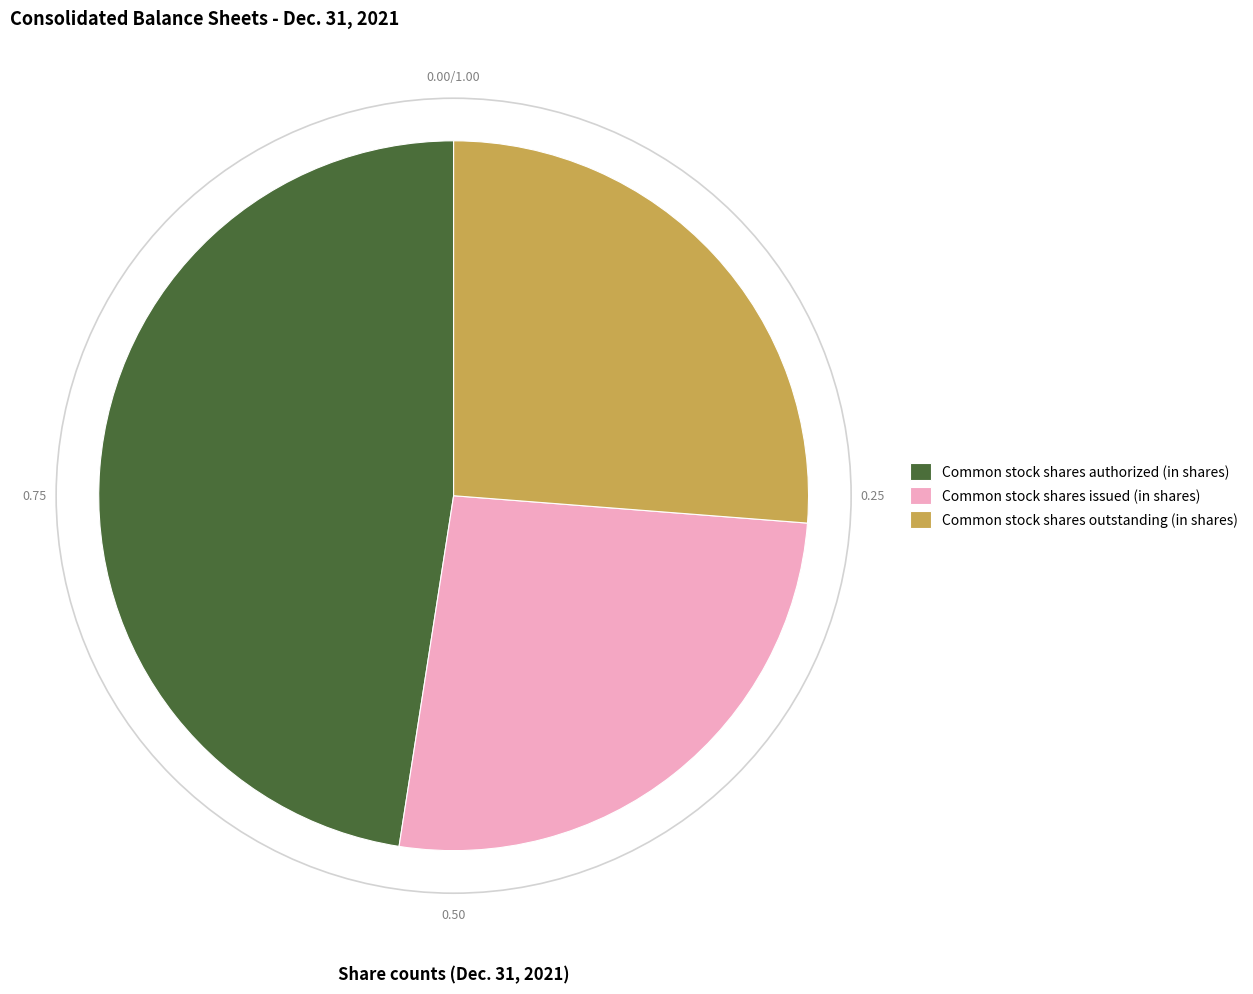

Combined, do Common stock shares issued (in shares) and Common stock shares outstanding (in shares) account for over 50%?

Yes